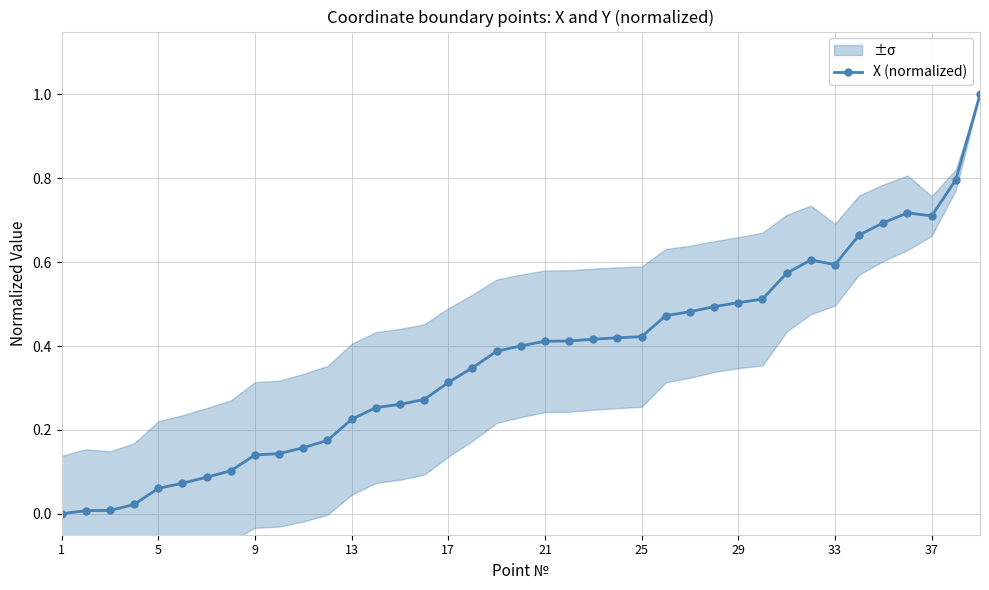

The value of X (normalized) at 37 is 0.7. True or false?

True